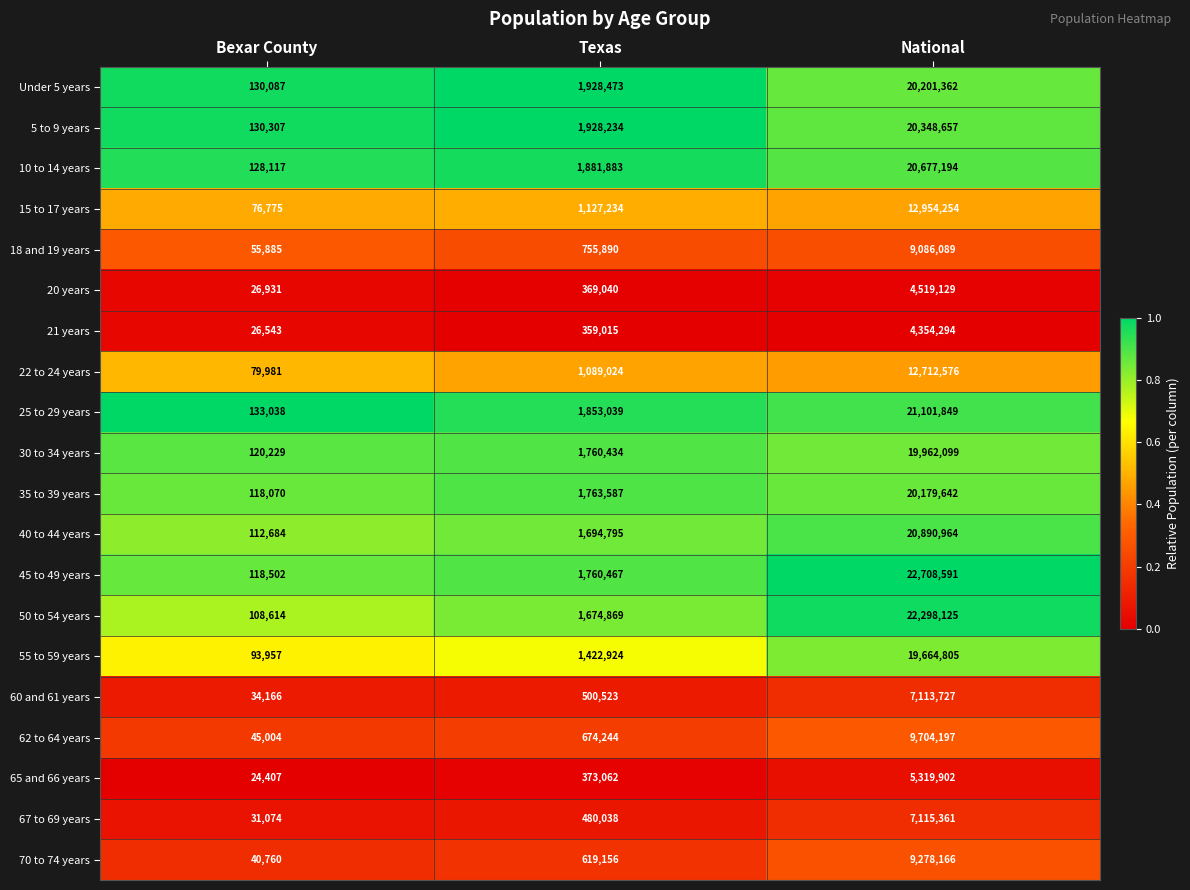

True or false: 55 to 59 years has a value of 4465527 at National.

False